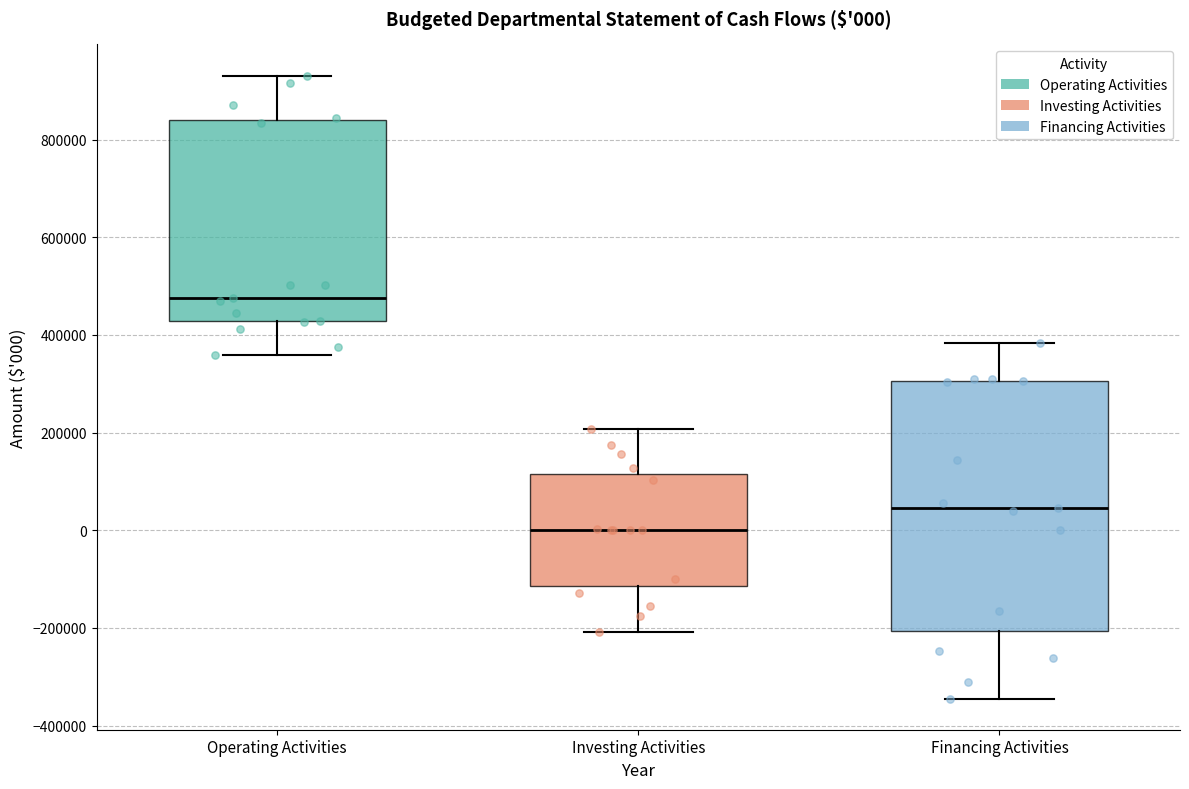

Comparing the boxes themselves (not the whiskers), which one is the tallest?

Financing Activities